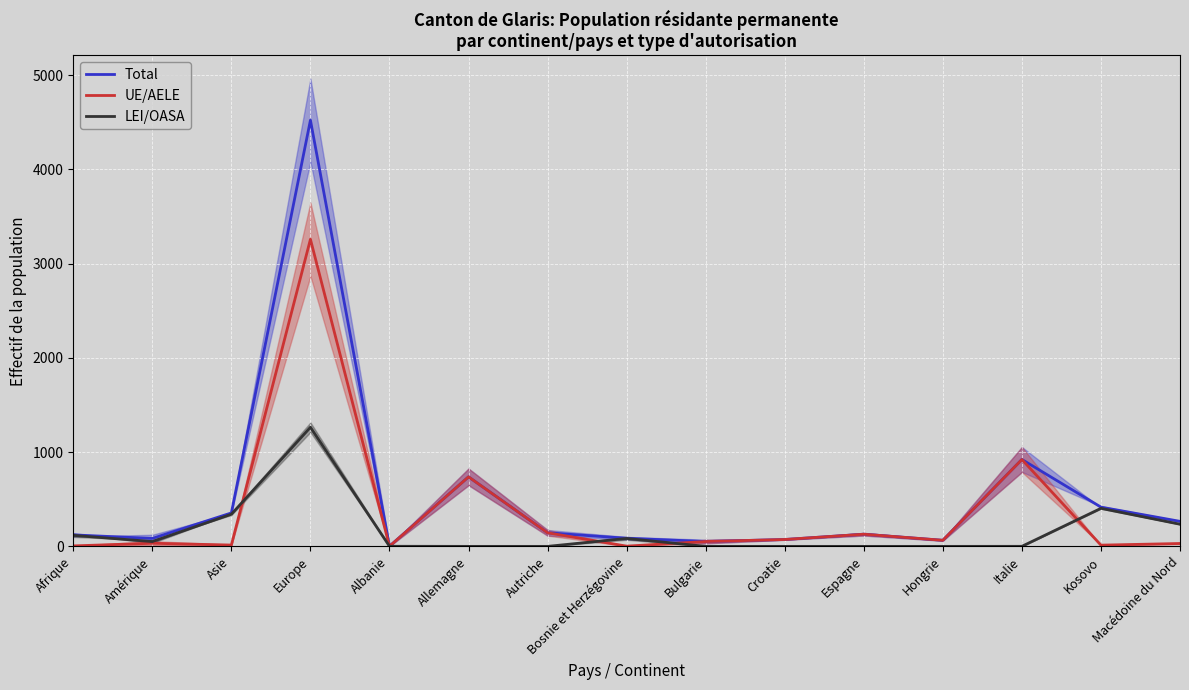

True or false: UE/AELE and Total cross at least once.

False